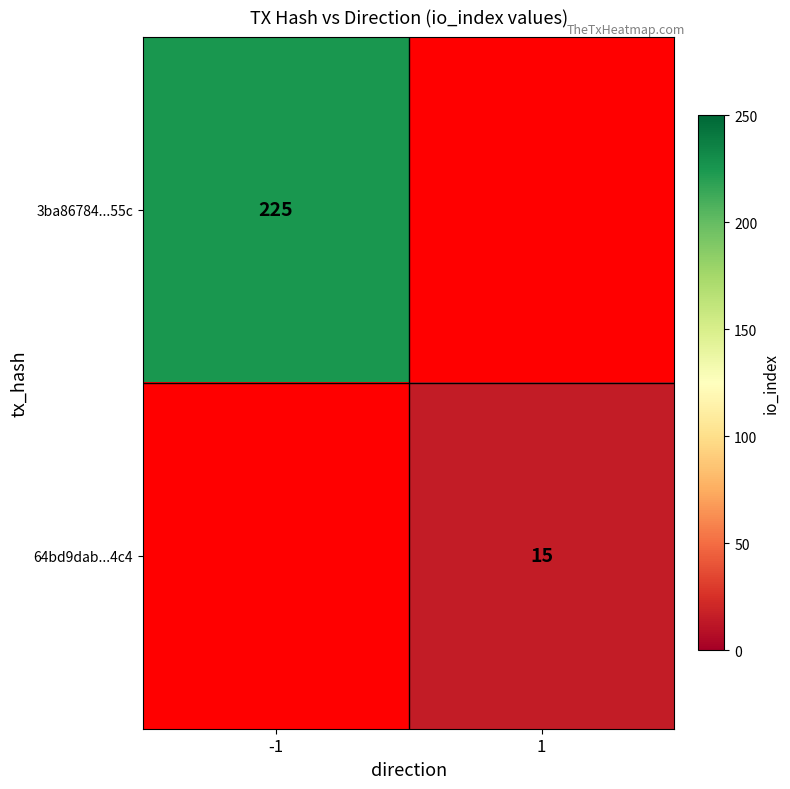

Is it true that 64bd9dab...4c4 equals 22 at 1?

False